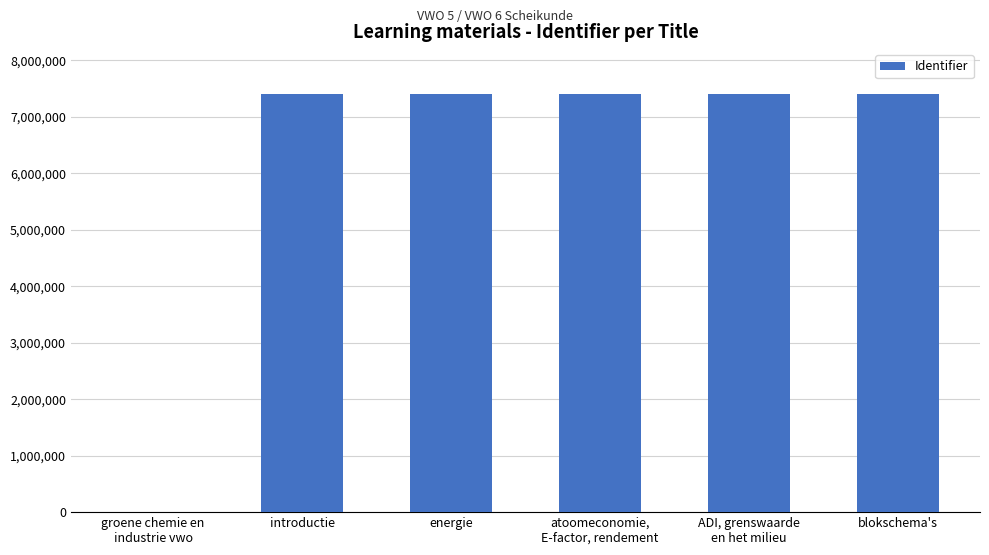

What is the sum of all values?

37039463